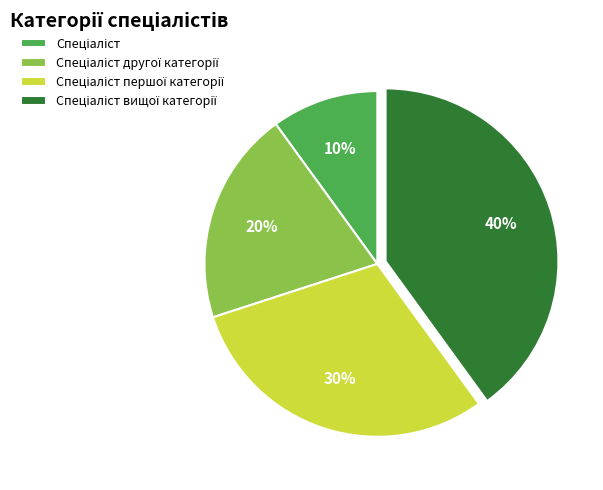

To the nearest percent, what is the average slice percentage?

25%